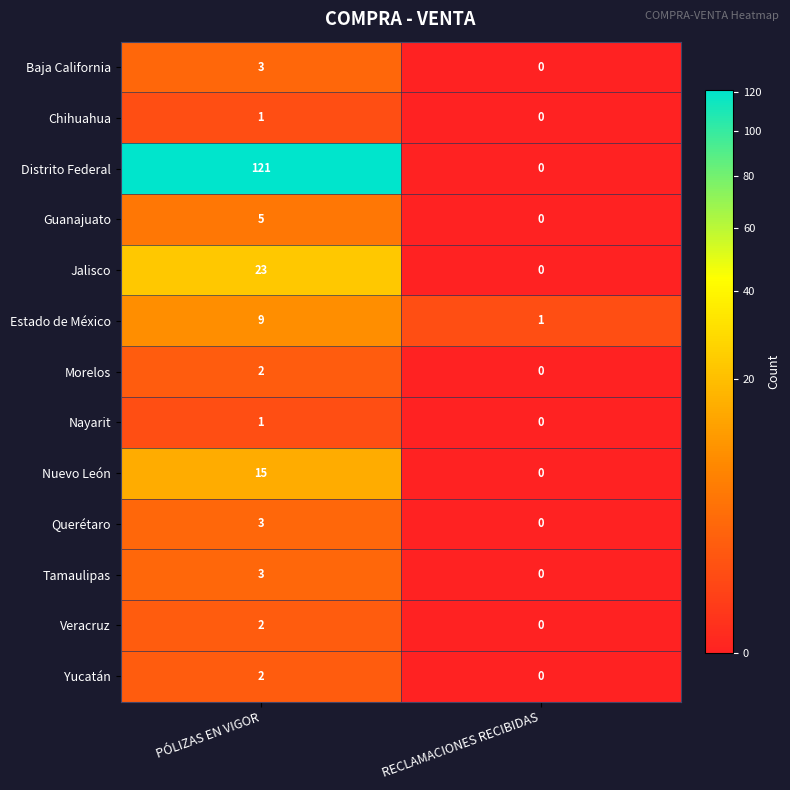

List the labels in order of Jalisco value, smallest first.

RECLAMACIONES RECIBIDAS, PÓLIZAS EN VIGOR